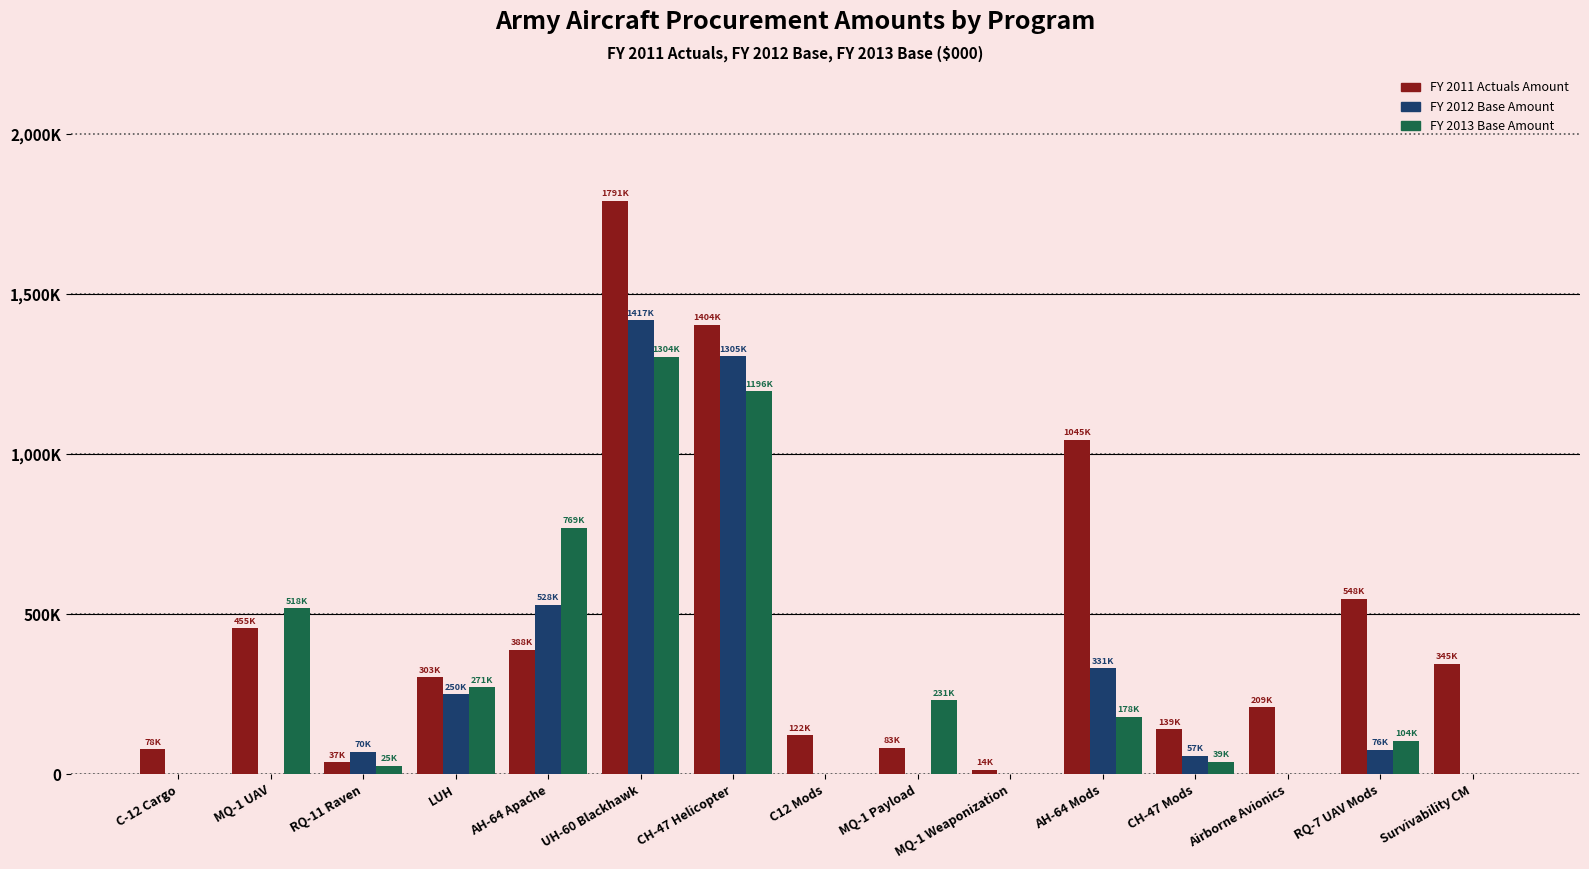

Are the bars grouped side by side (vs. stacked)?

Yes